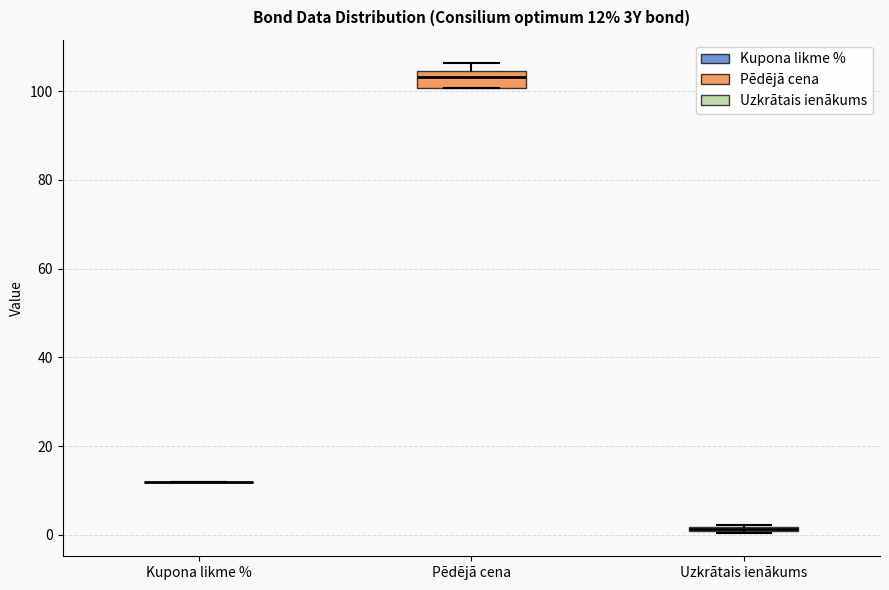

Comparing the boxes themselves (not the whiskers), which one is the tallest?

Pēdējā cena